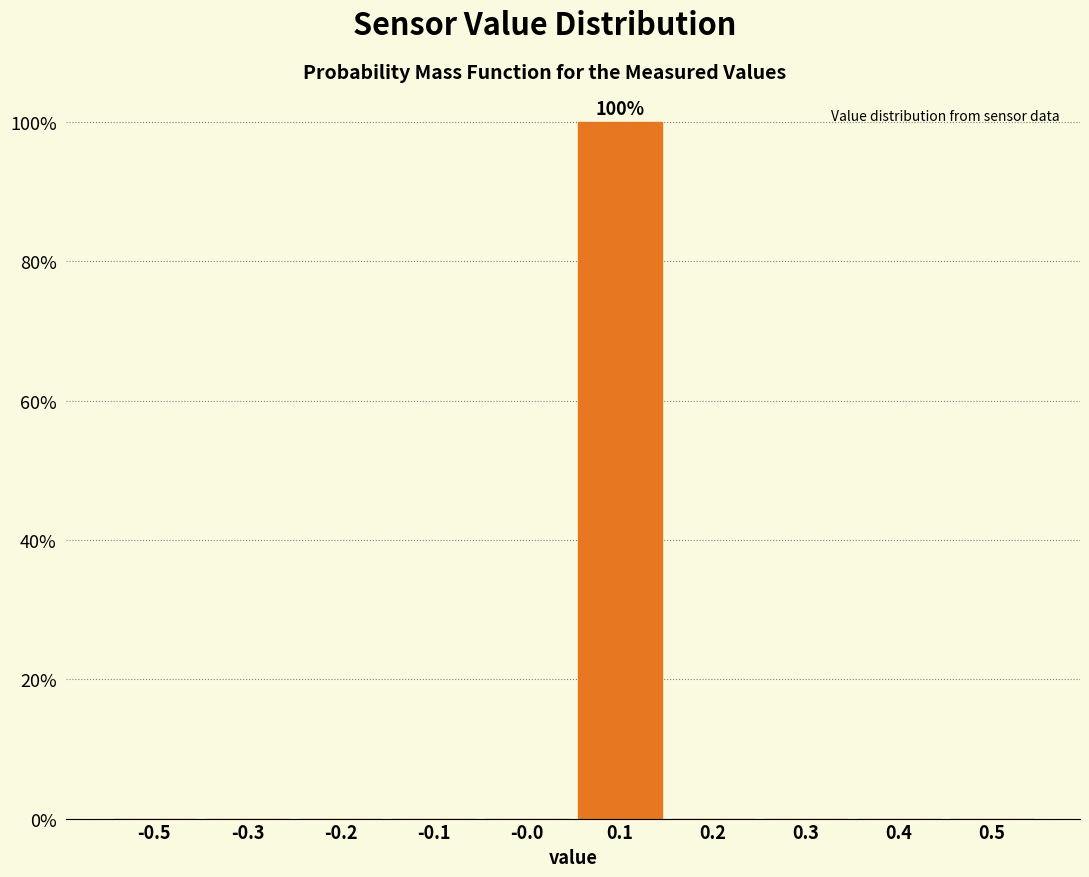

Are the bars horizontal?

No